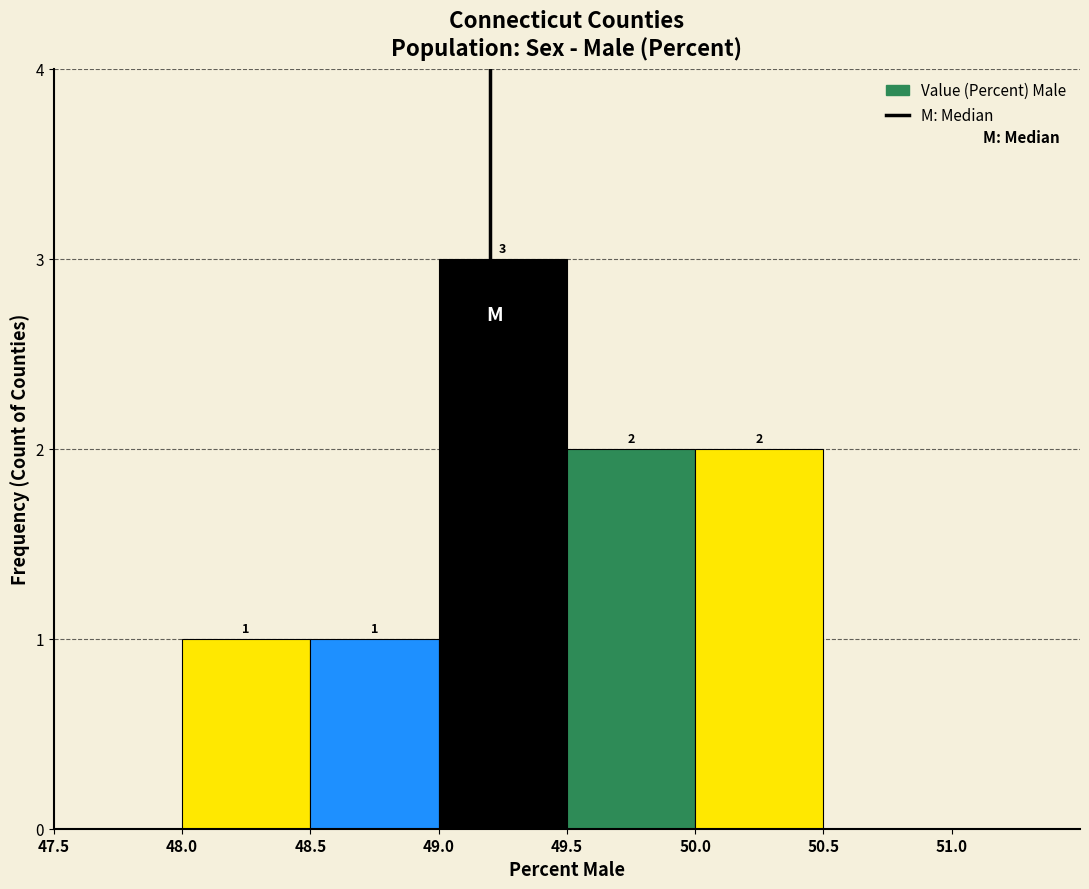

Which range on the x-axis has the tallest bar?

49.0 to 49.5